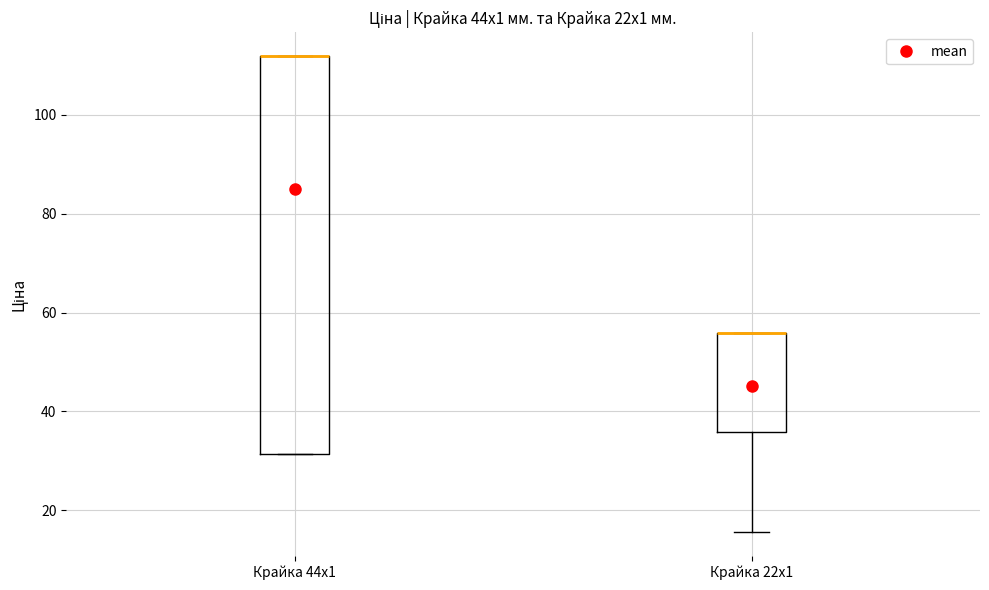

Reading left to right, read every box against the y-axis: the position of its median line, the range the box covers, and the ends of its whiskers. The values are not printed on the chart, so give them approximately, as read against the axis.

Крайка 44x1: median 112 (drawn on the box's upper edge), box 32 to 112, whiskers 32 to 112
Крайка 22x1: median 56 (drawn on the box's upper edge), box 36 to 56, whiskers 16 to 56